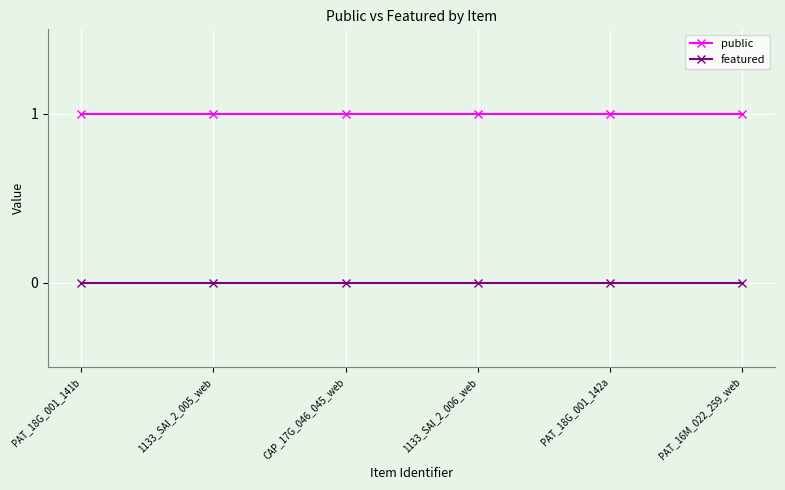

What is the sum of all public values?

6